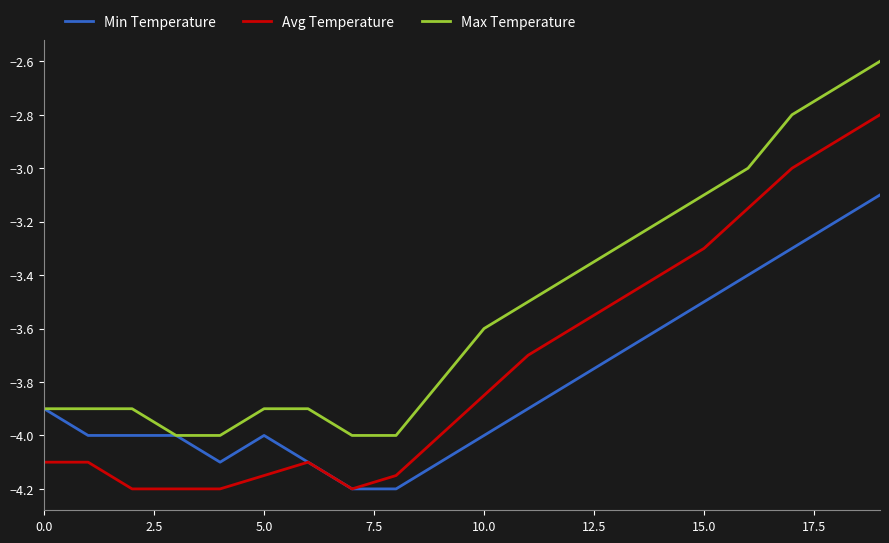

List the series in order of their peak value, lowest first.

Min Temperature, Avg Temperature, Max Temperature